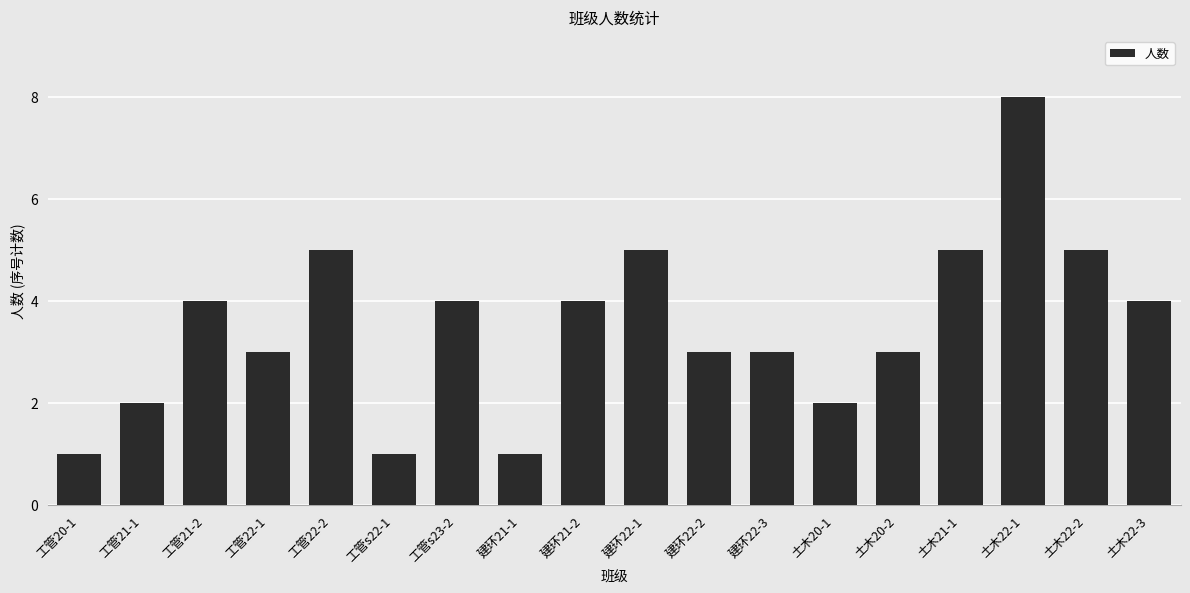

What is the label of the 11th bar from the right?

建环21-1